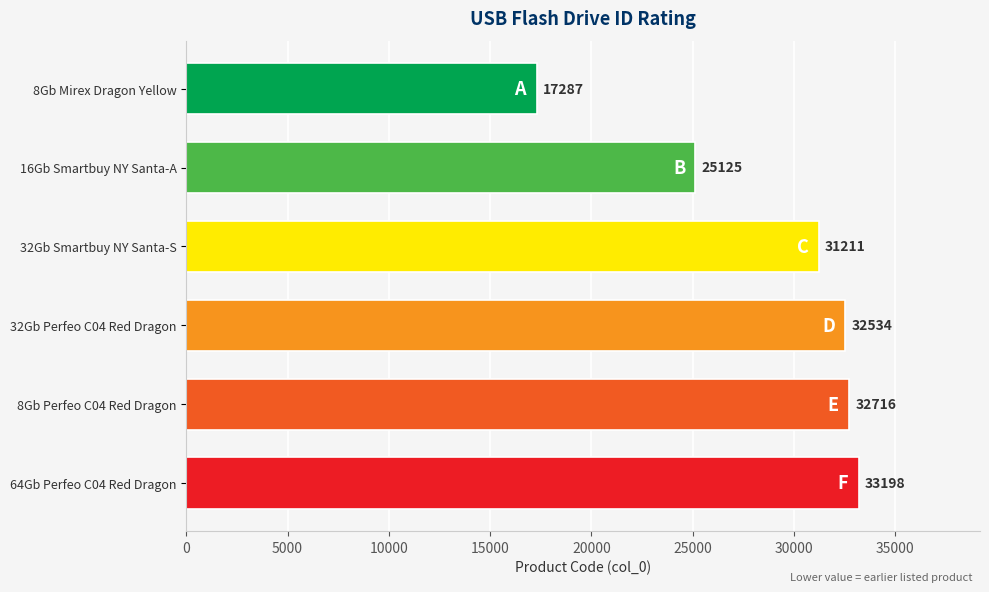

The chart shows a value of 50136 at 8Gb Perfeo C04 Red Dragon. True or false?

False